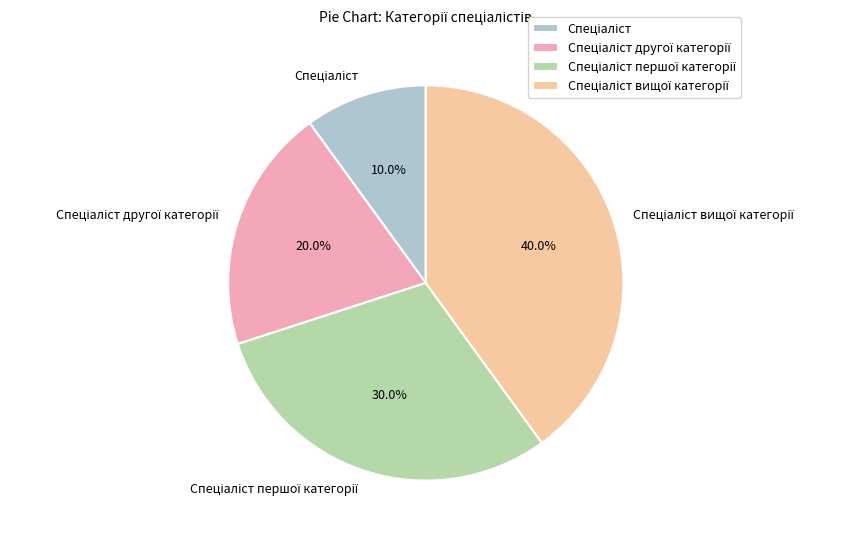

Does any single category account for the majority?

No